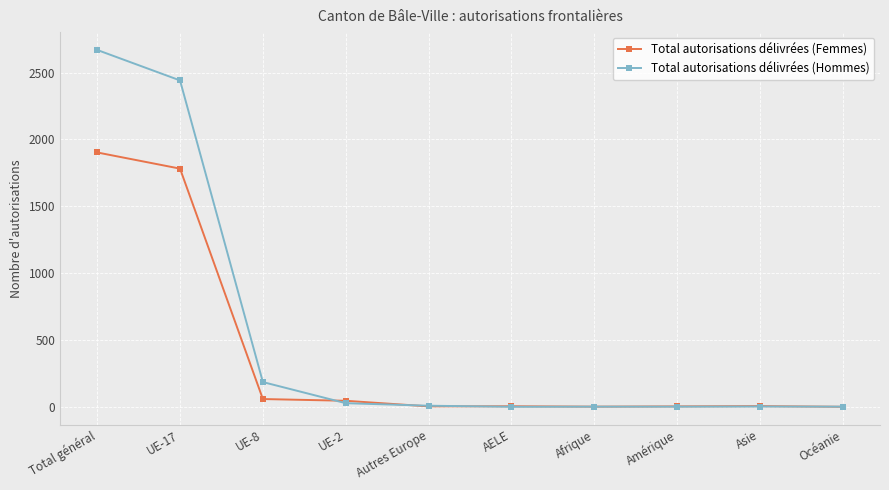

What is the difference between the Total autorisations délivrées (Hommes) values at Océanie and UE-2?

26